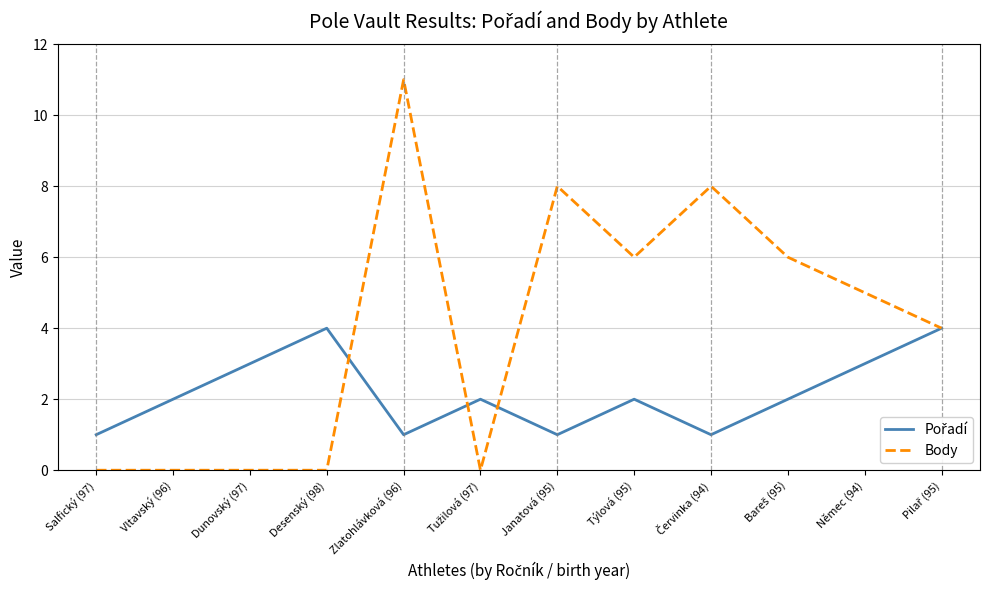

At which category is the sum across all series the highest?

Zlatohlávková (96)